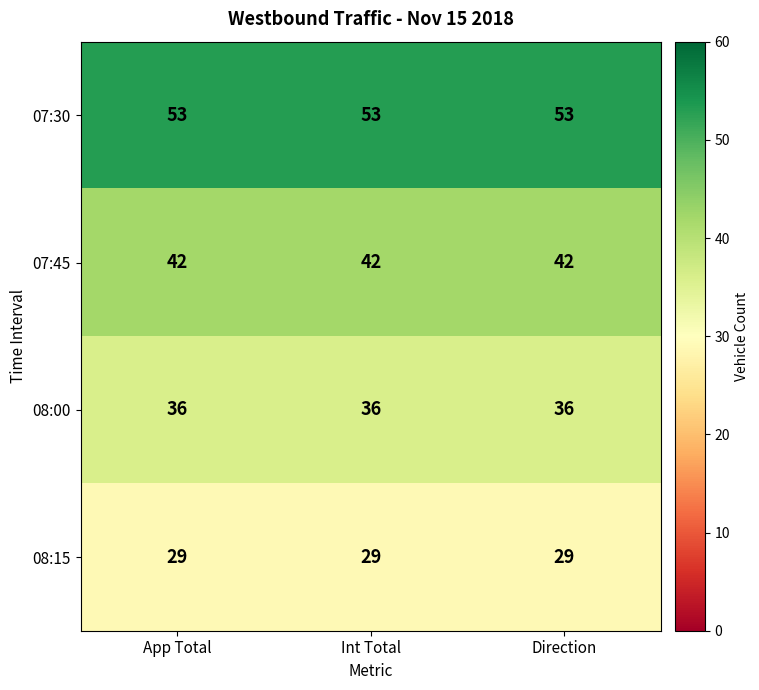

Which series has the largest total across all categories?

07:30